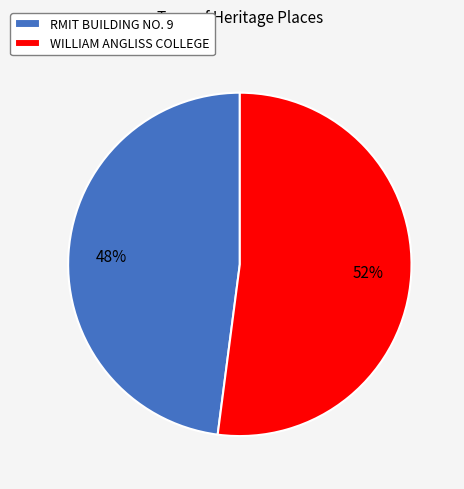

Approximately how many times larger is the value at WILLIAM ANGLISS COLLEGE compared to RMIT BUILDING NO. 9?

1.1